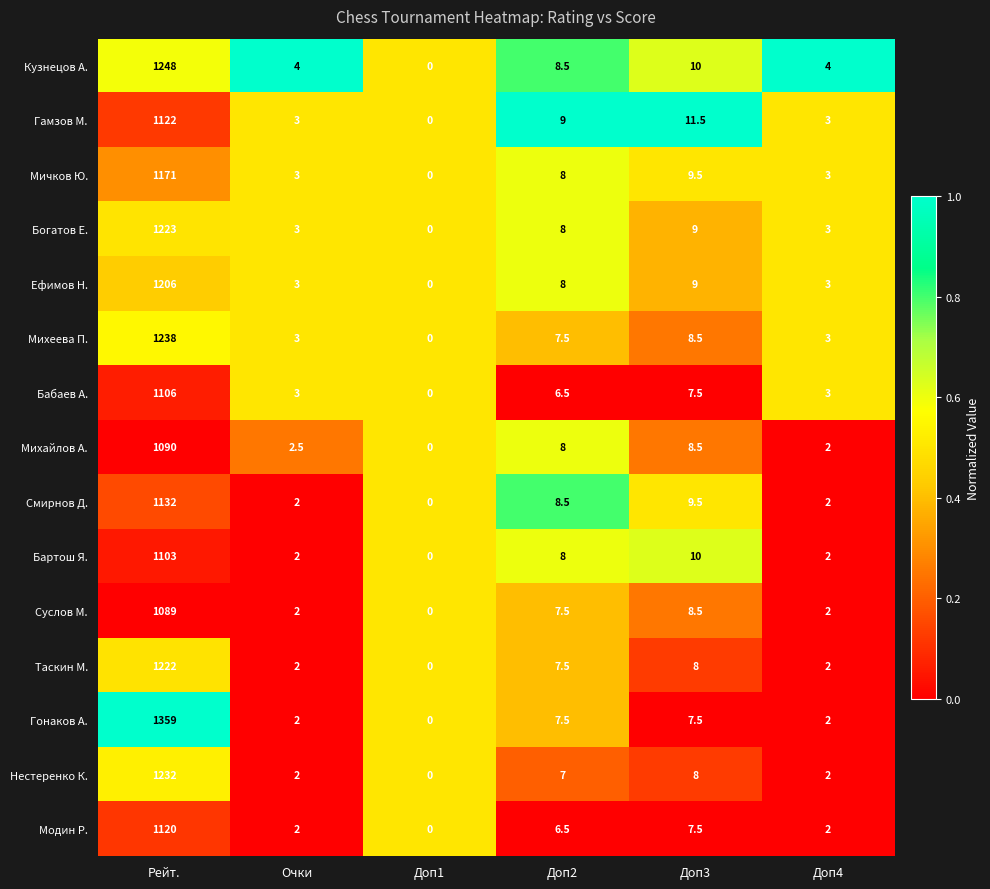

Read the Богатов Е. value at Доп4.

3.0